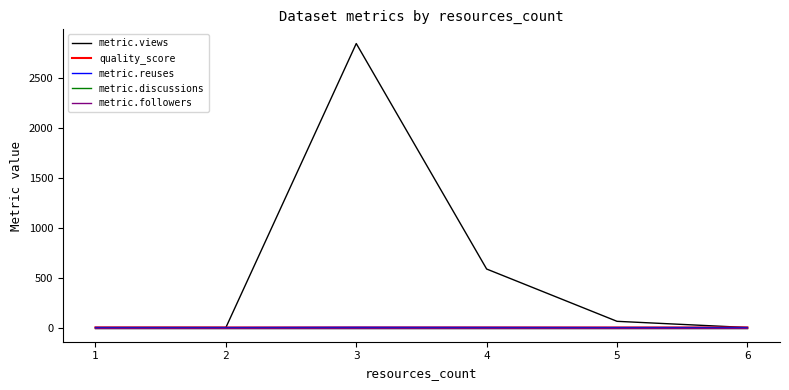

Reading left to right, what are all the values shown in this chart?

metric.views: 1=0.0	2=0.0	3=2840.0	4=585.0	5=62.0	6=0.0
quality_score: 1=0.8	2=0.4	3=0.8	4=0.9	5=0.4	6=0.4
metric.reuses: 1=0.0	2=0.0	3=2.0	4=1.0	5=0.0	6=0.0
metric.discussions: 1=0.0	2=0.0	3=0.0	4=0.0	5=0.0	6=0.0
metric.followers: 1=0.0	2=0.0	3=0.0	4=0.0	5=0.0	6=0.0